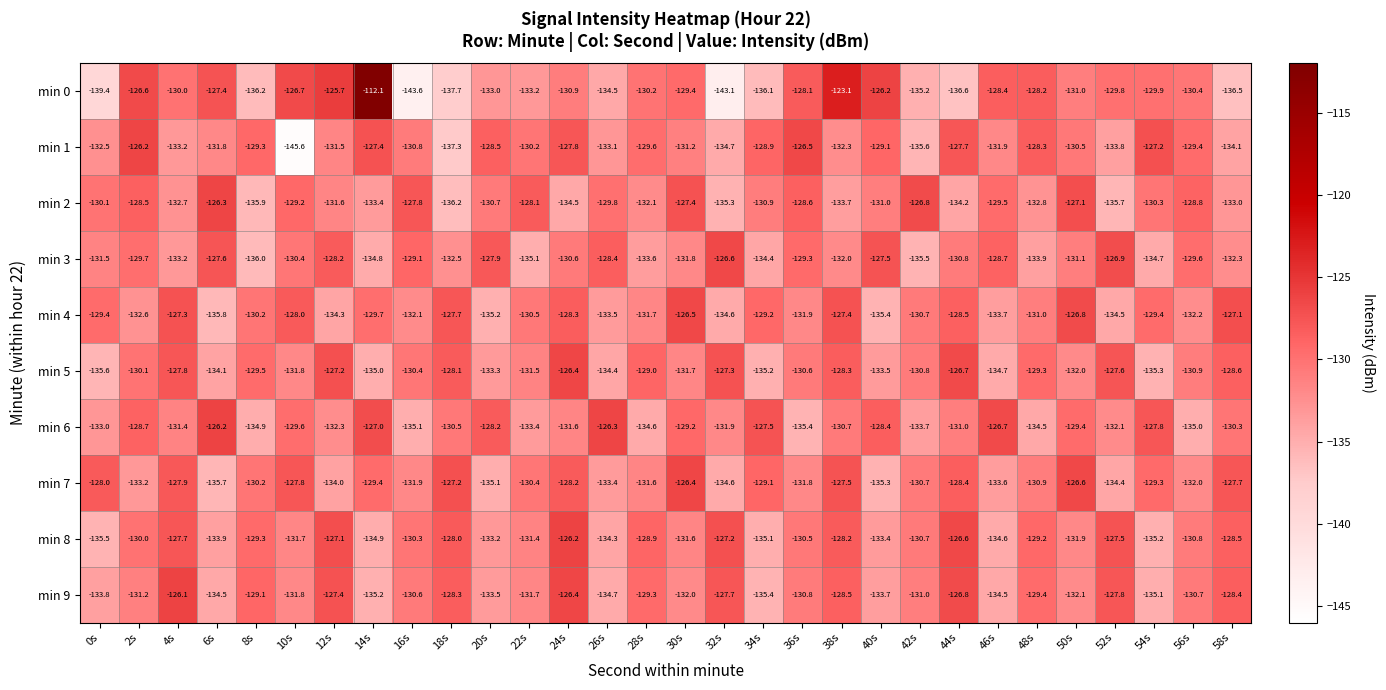

Between 24s and 32s, which series saw the biggest shift?

min 0